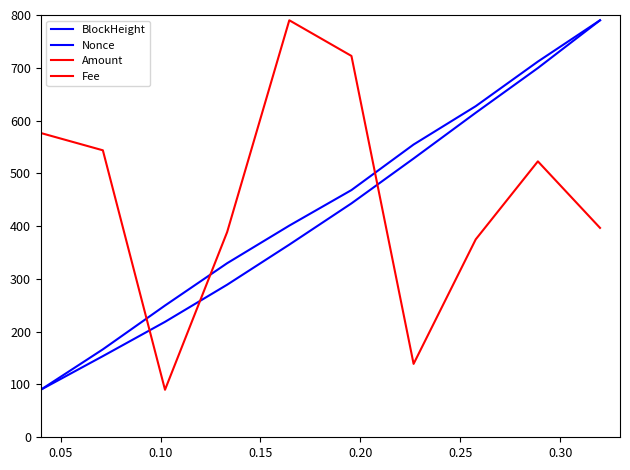

Which series has the largest range (max minus min)?

BlockHeight